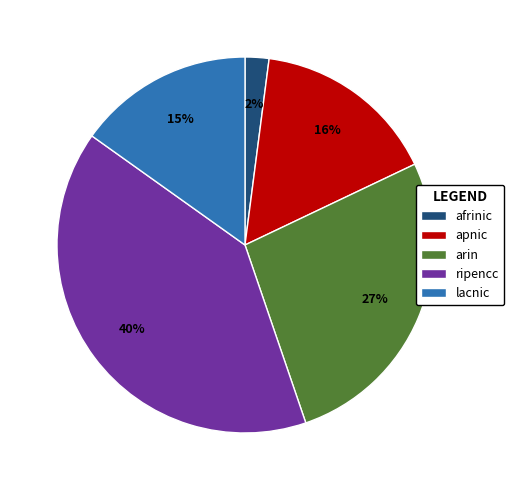

To the nearest percent, what is the difference between the largest and smallest slice percentages?

38%